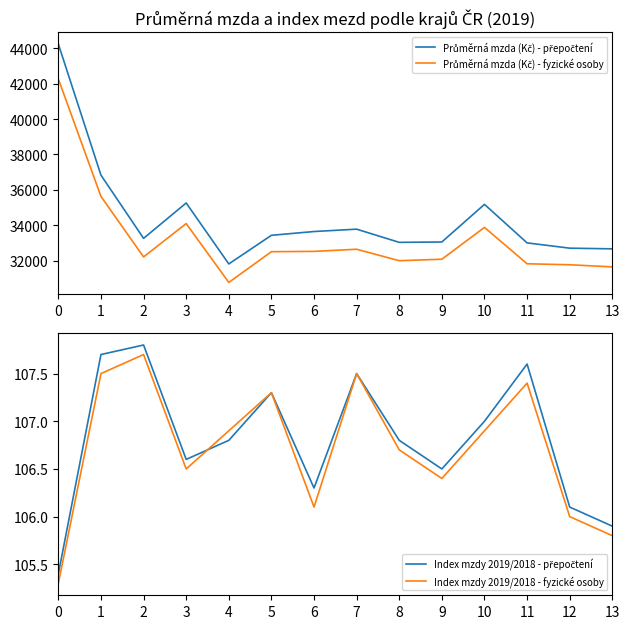

True or false: Index mzdy 2019/2018 - přepočtení and Průměrná mzda (Kč) - fyzické osoby cross at least once.

False